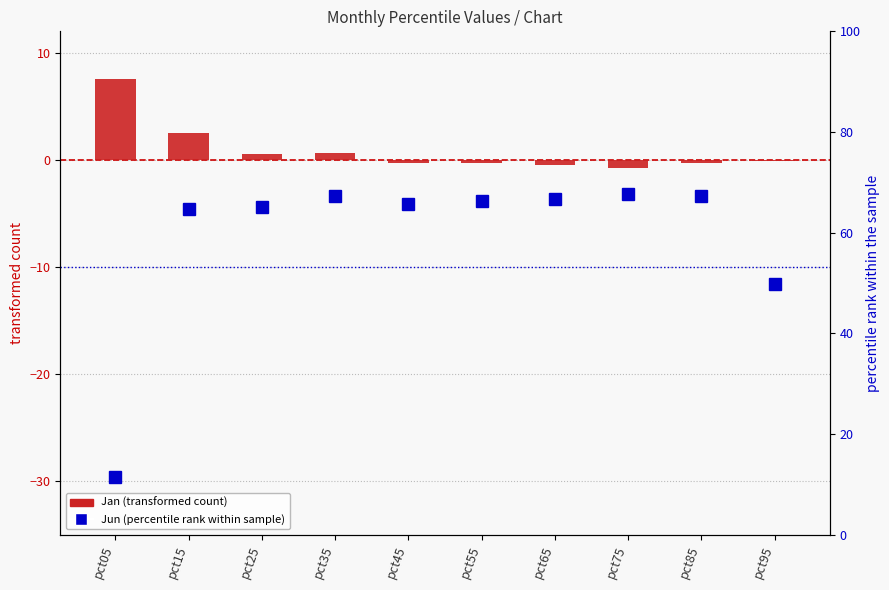

At which label does Jan (transformed count) reach its peak?

pct05